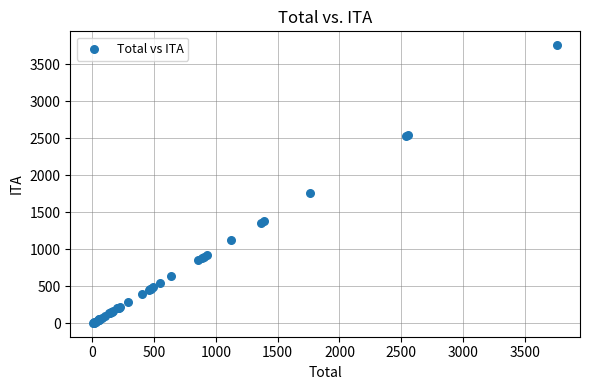

What Y value in the scatter plot is closest to 1883?

1760.0